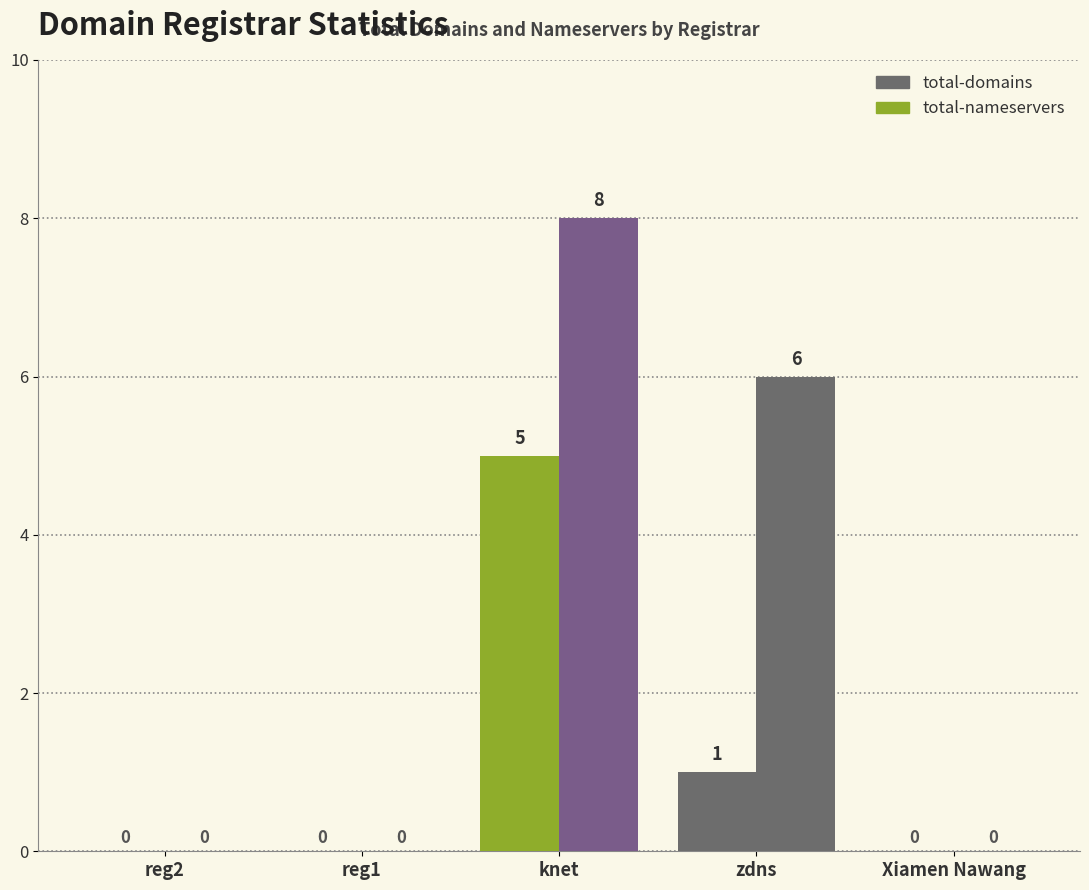

Reading left to right, transcribe all the data shown in this chart.

total-domains: 0	0	5	1	0
total-nameservers: 0	0	8	6	0